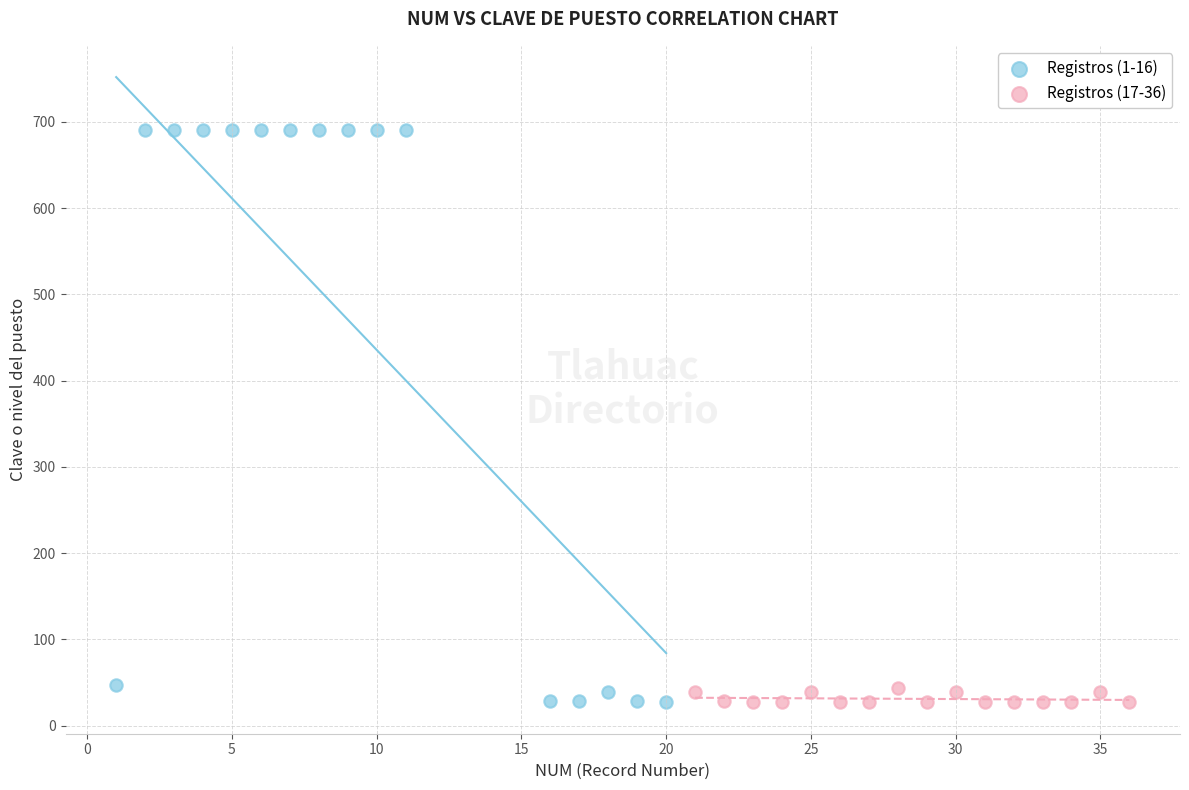

Which series has the largest Y range (max minus min)?

Registros (1-16)